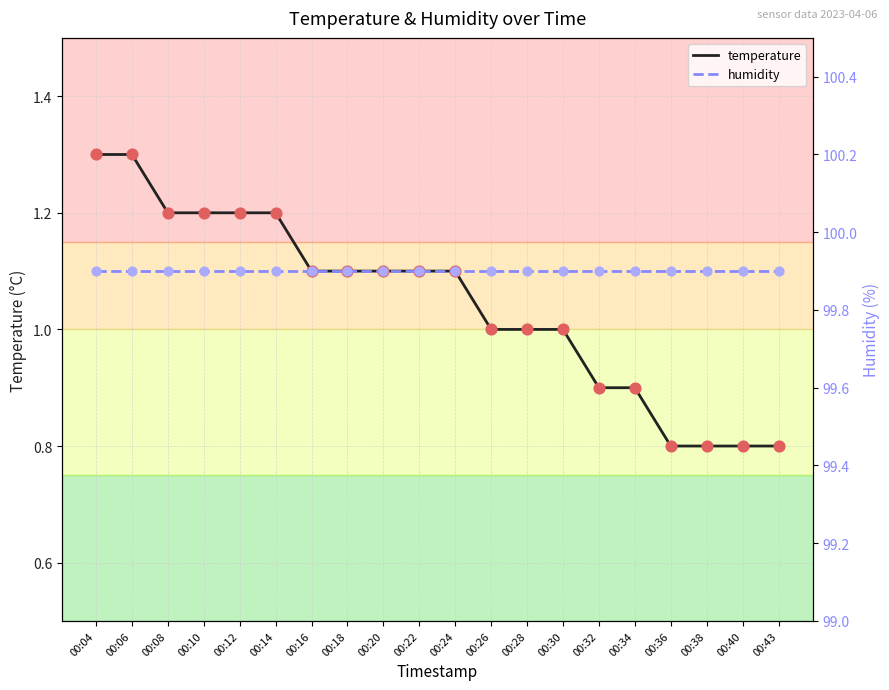

What are all the series names shown in the legend?

temperature, humidity